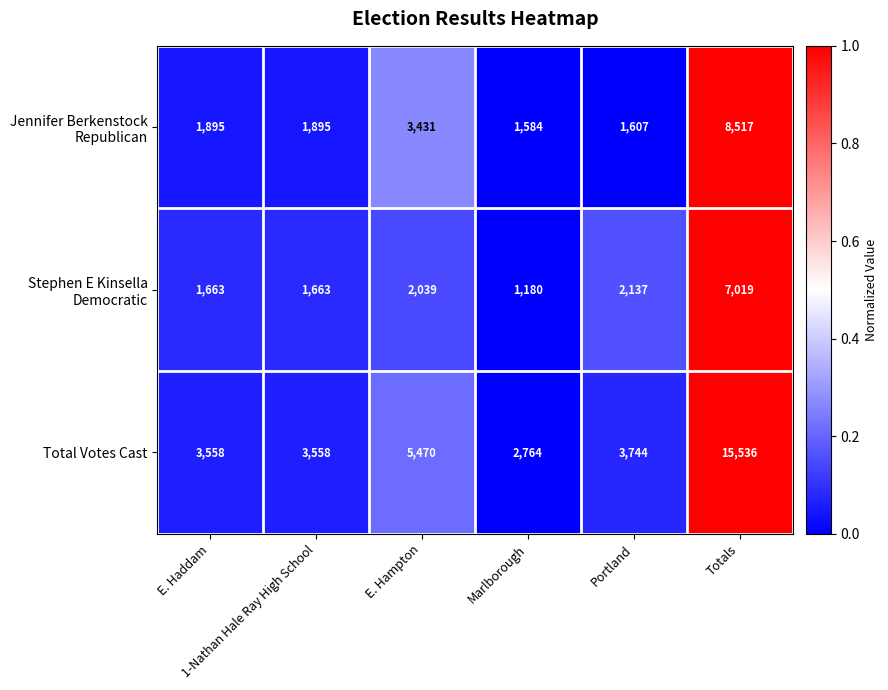

Which series has the widest spread of values?

Total Votes Cast